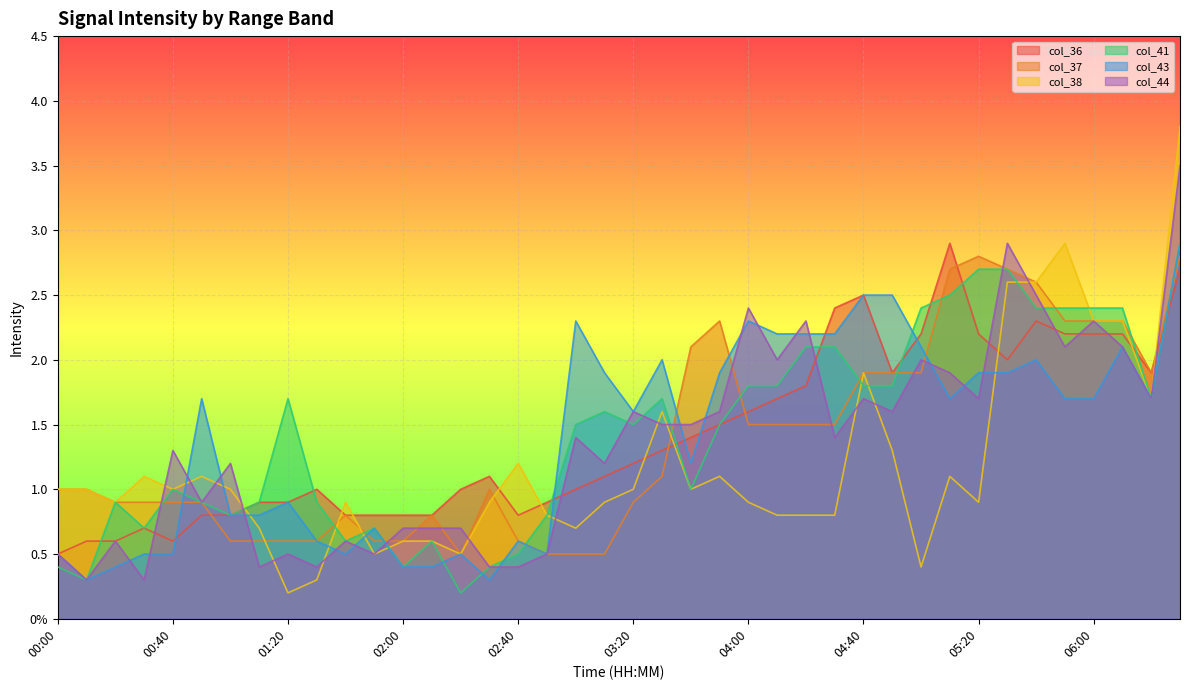

Read the col_36 value at 03:20.

1.2